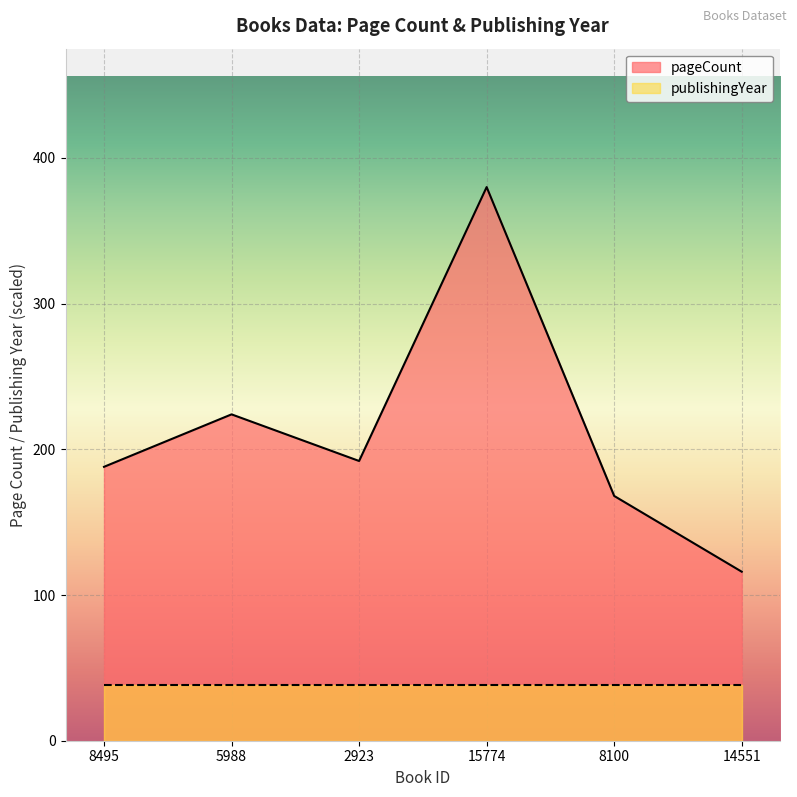

What is the smallest value displayed?

38.5